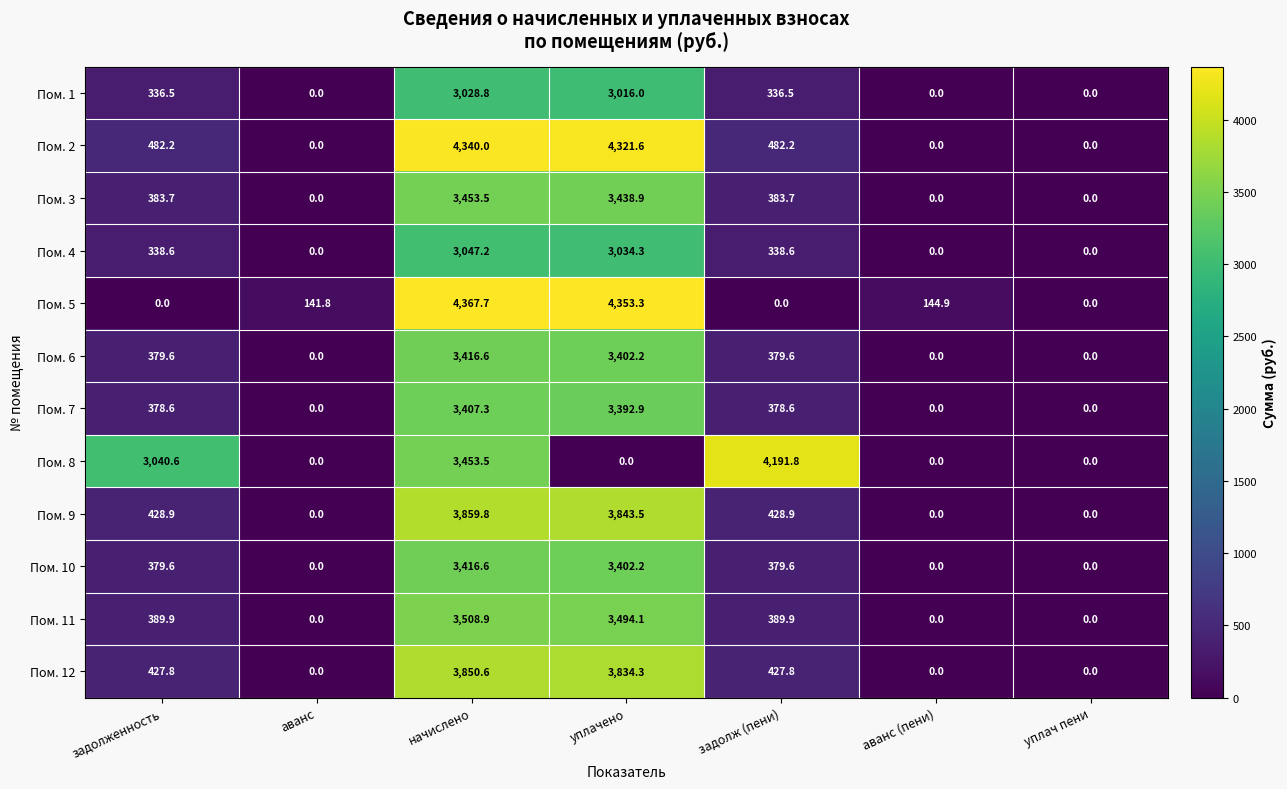

What is the maximum value for Пом. 8?

4191.8